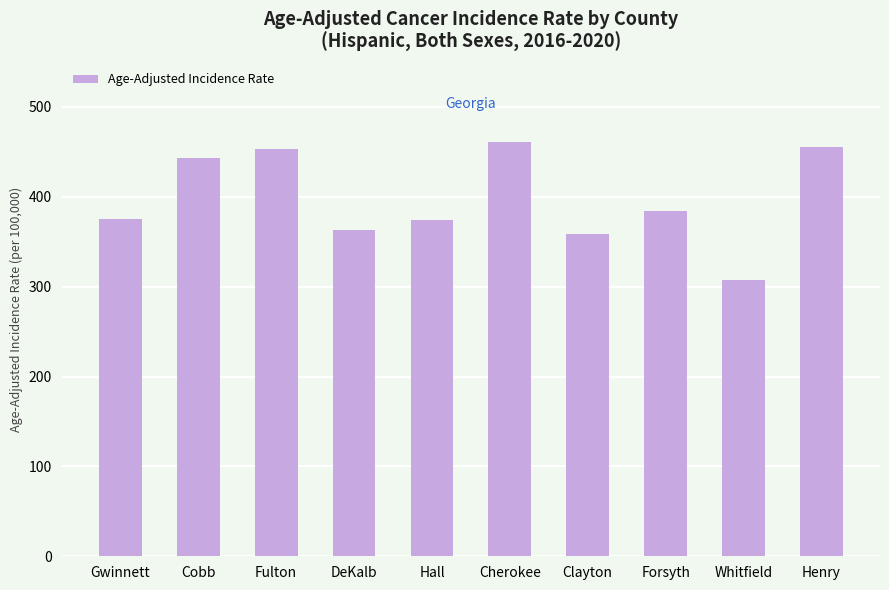

What position from the right is Henry?

1